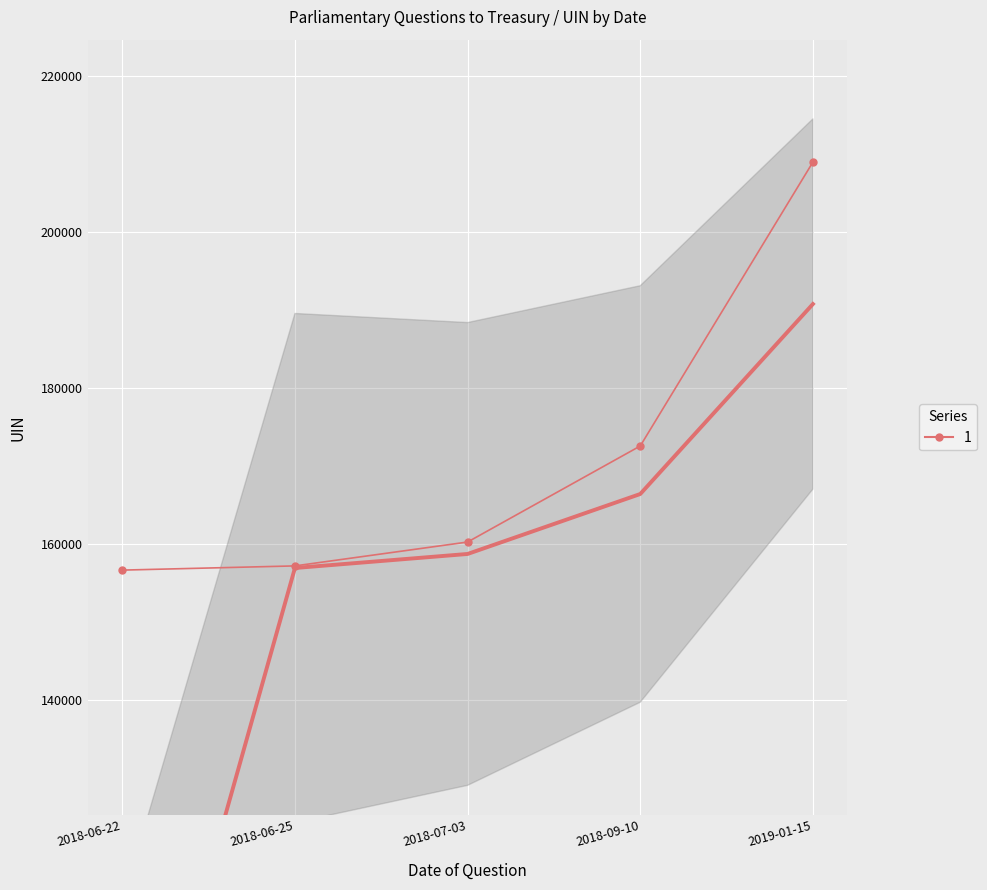

True or false: the data has more than 1 interior local peaks.

False